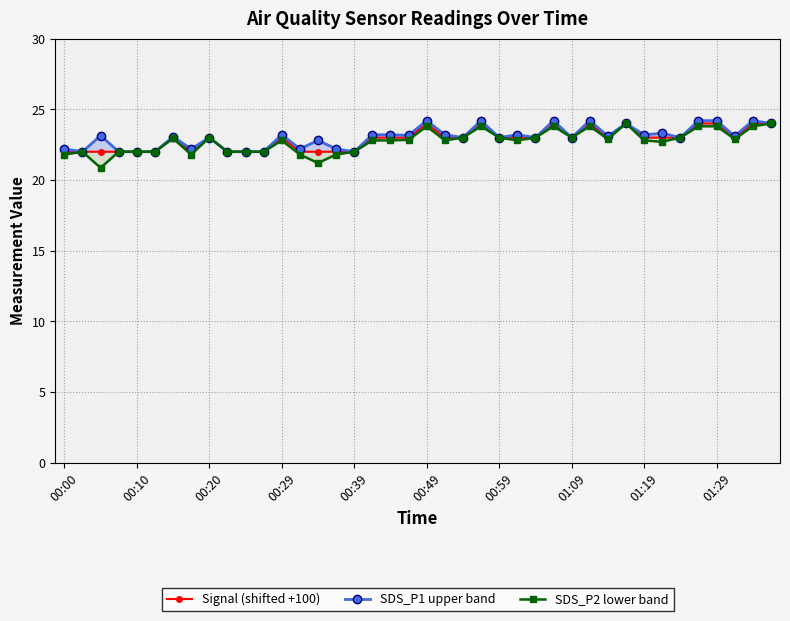

Read the SDS_P2 lower band value at 26.

23.0